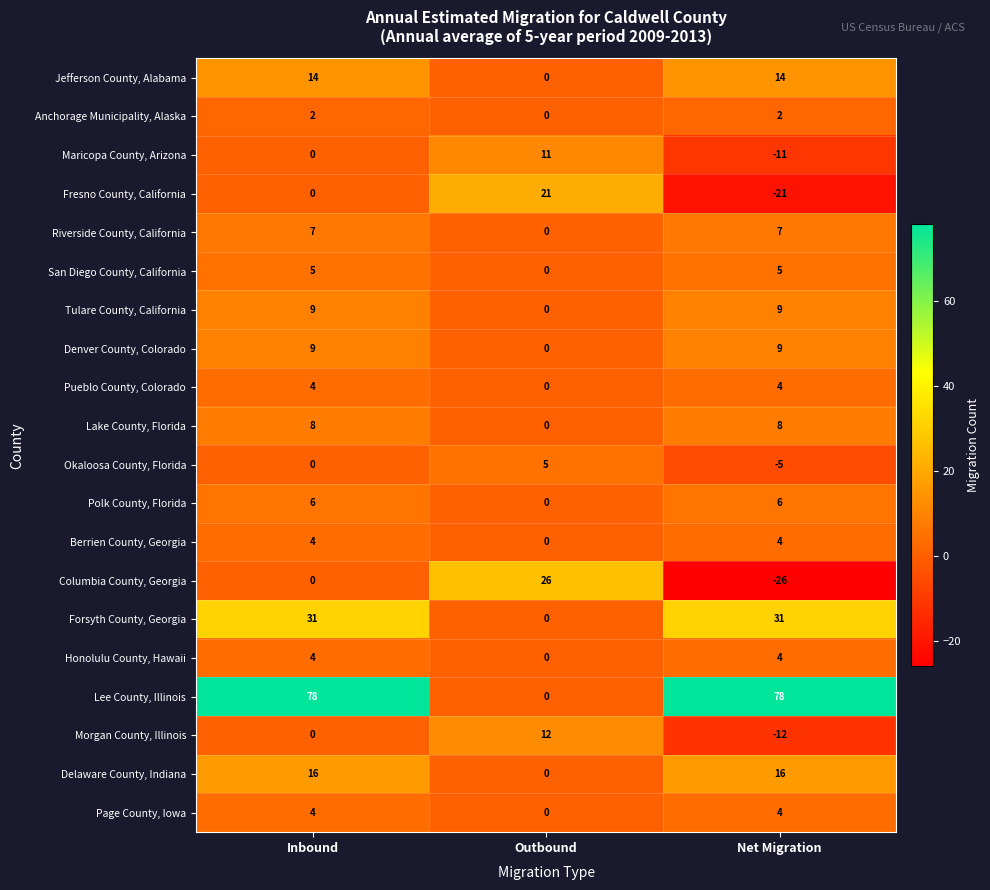

Which series changed the most between Inbound and Net Migration?

Columbia County, Georgia